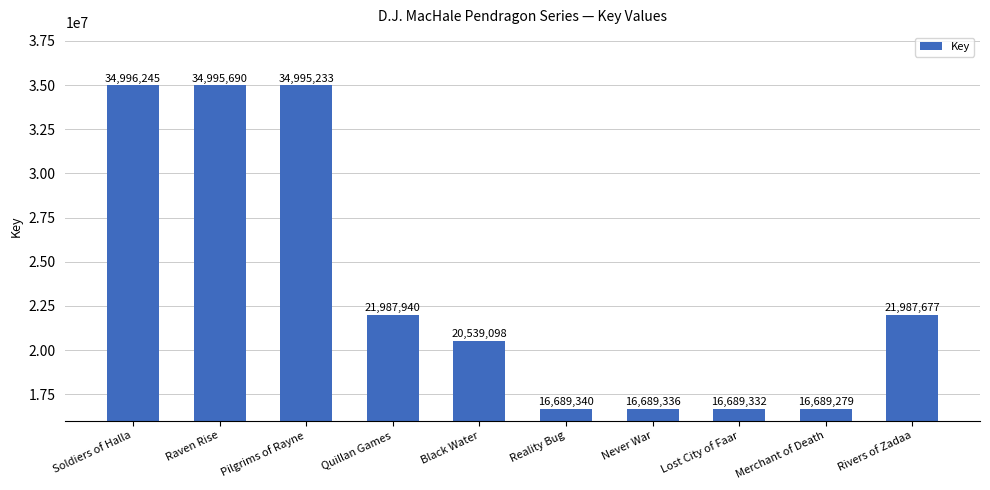

What is the change in value from Soldiers of Halla to Black Water?

-14457147